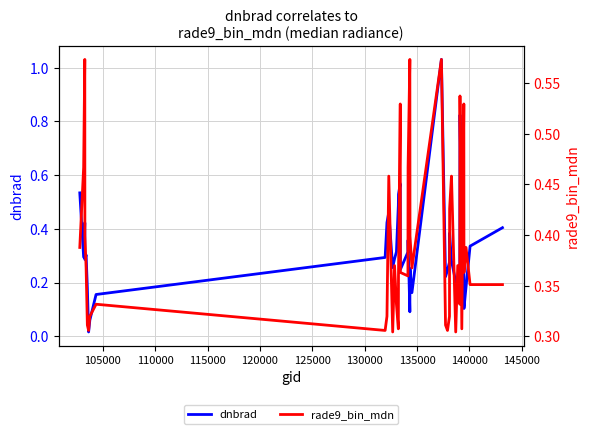

The value of rade9_bin_mdn at 100000 is 0.1. True or false?

False